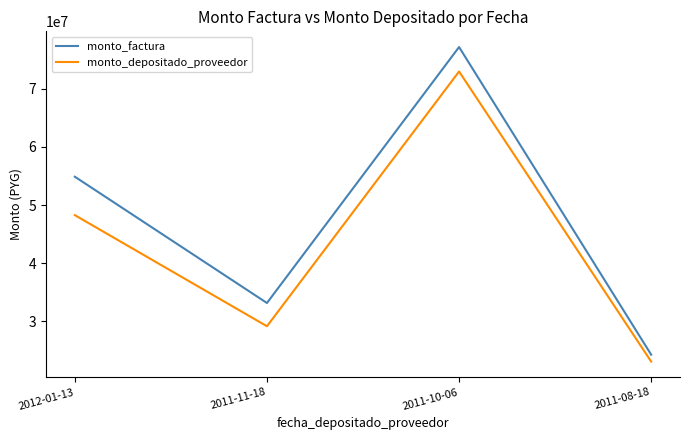

List the series in order of their overall mean, lowest first.

monto_depositado_proveedor, monto_factura